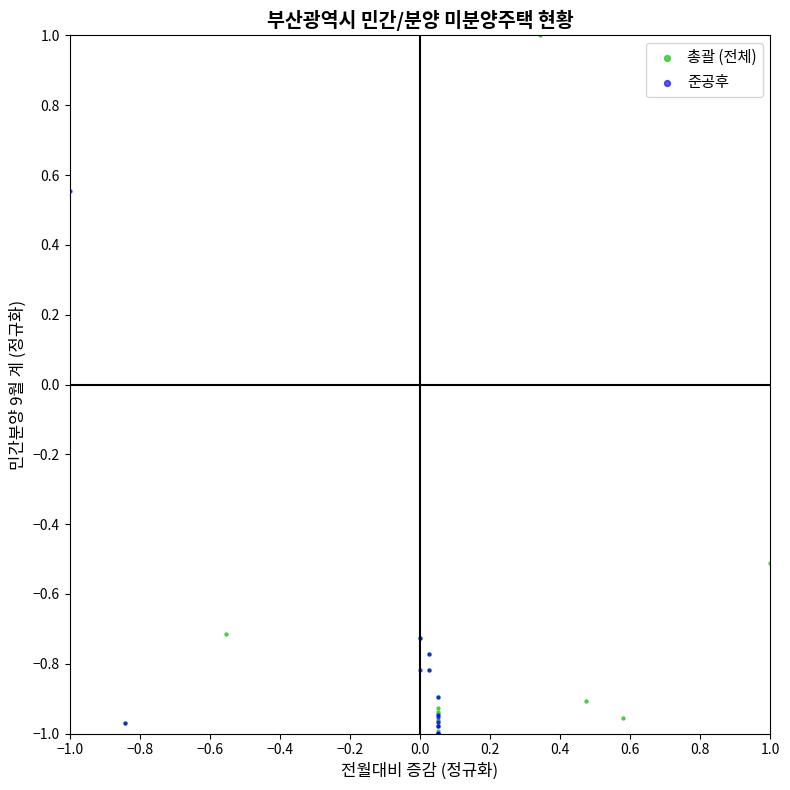

What are all the series names shown in the legend?

총괄 (전체), 준공후